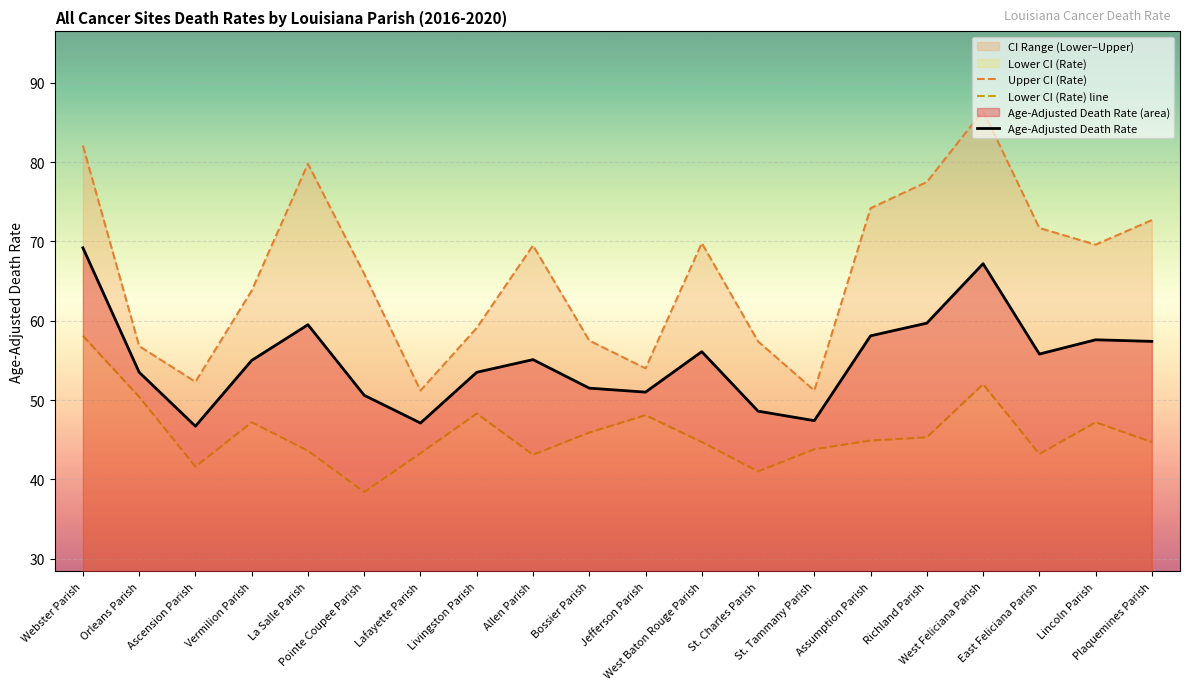

Which series has the largest range (max minus min)?

Upper CI (Rate)